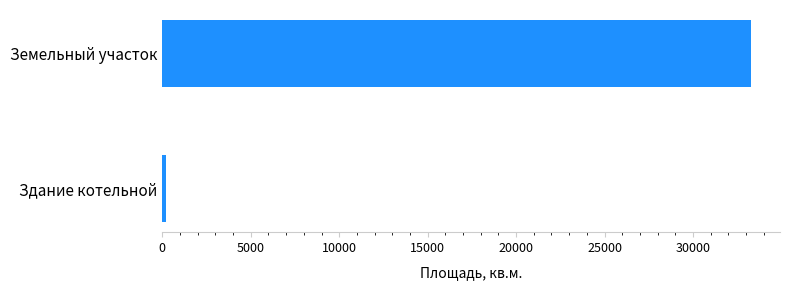

Count the number of data series in this chart.

1